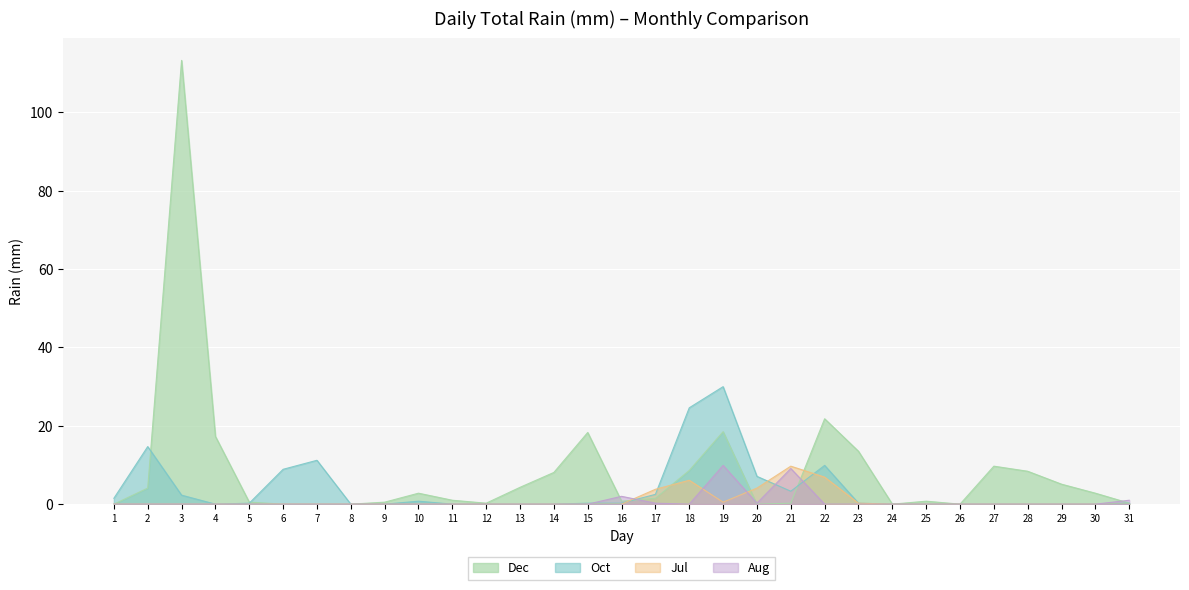

List the labels in order of Jul value, smallest first.

1, 2, 3, 4, 5, 6, 7, 8, 9, 10, 11, 12, 13, 14, 15, 16, 24, 25, 26, 27, 28, 29, 30, 31, 23, 19, 17, 20, 18, 22, 21